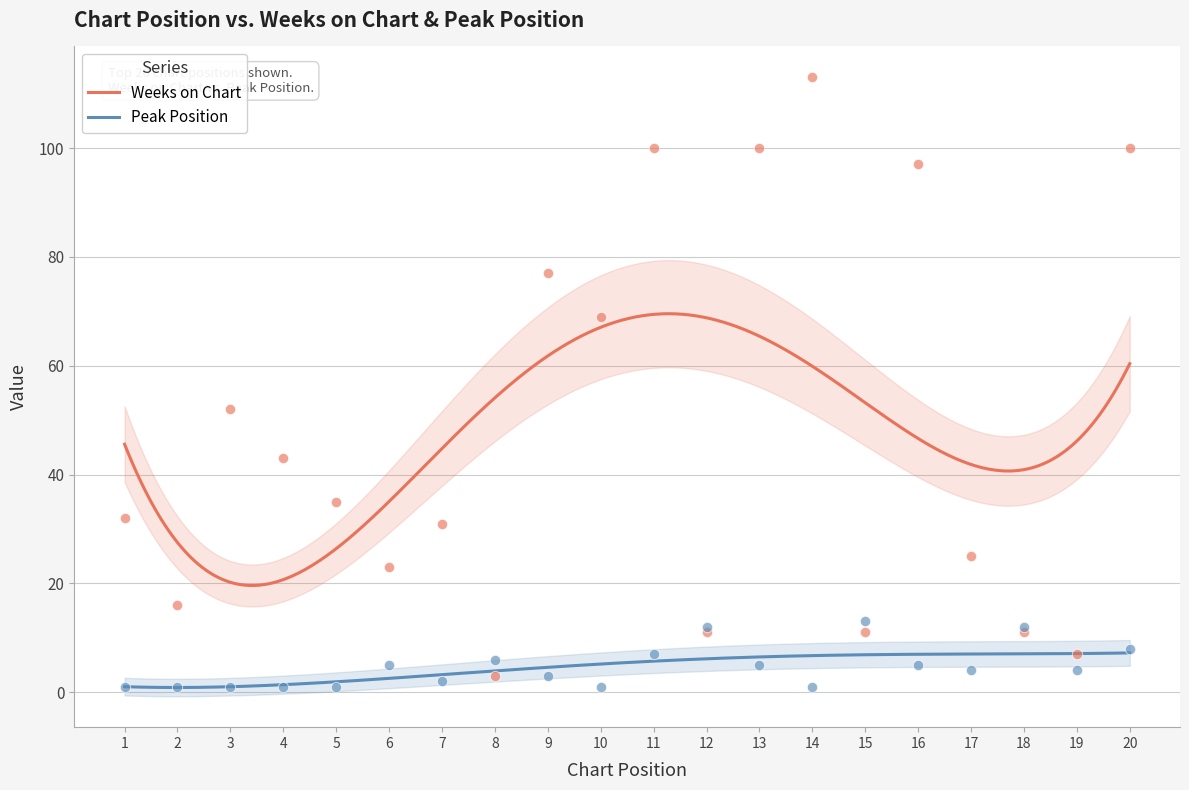

Which series has the largest Y range (max minus min)?

Weeks on Chart